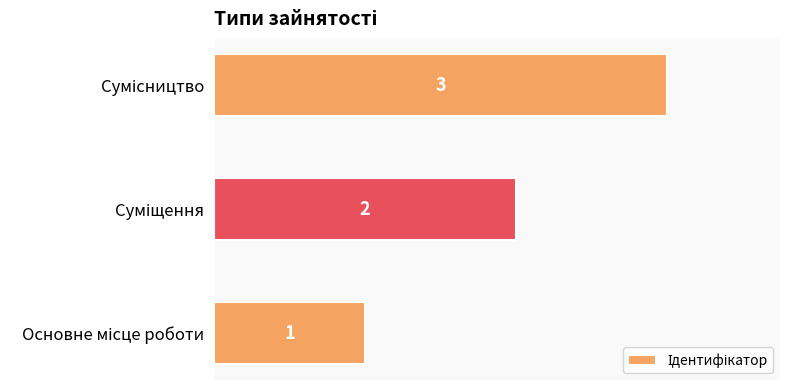

How many values are between 1 and 3?

3